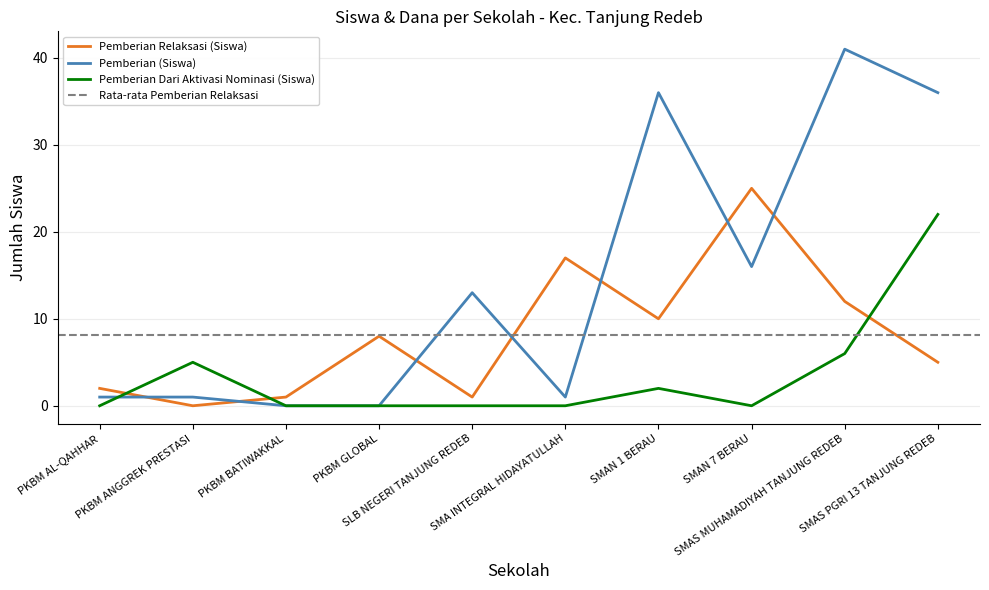

True or false: Pemberian (Dana) and Pemberian Dari Aktivasi Nominasi (Siswa) cross at least once.

True